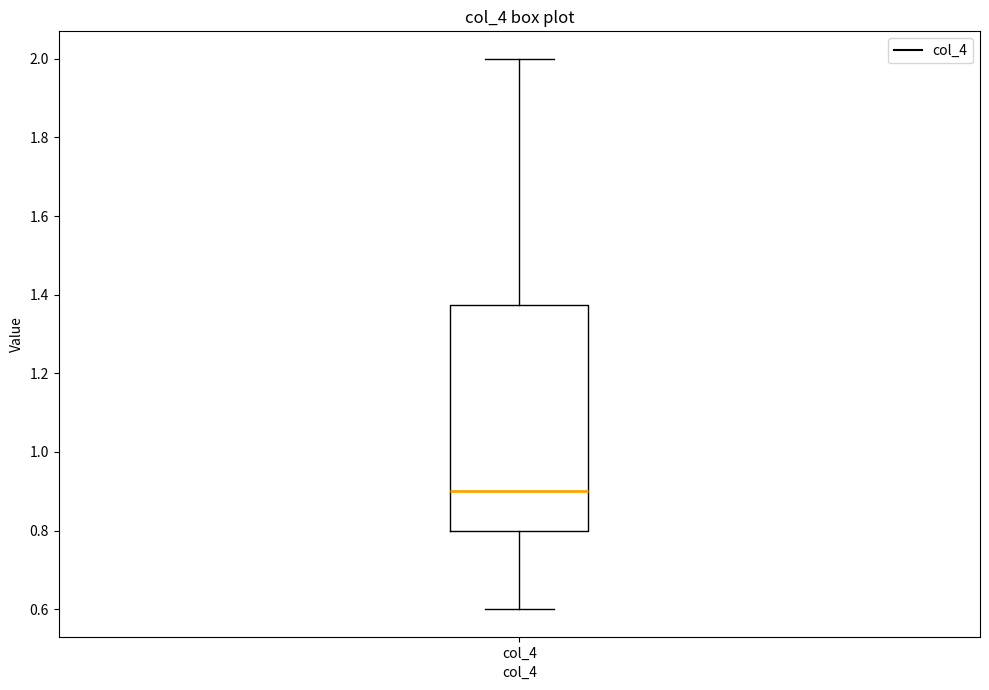

Transcribe this box plot: give where the median line is, the range the box spans, and where the two whiskers end, as read against the y-axis. The values are not printed on the chart, so give them approximately, as read against the axis.

median 0.90, box 0.80 to 1.38, whiskers 0.60 to 2.00